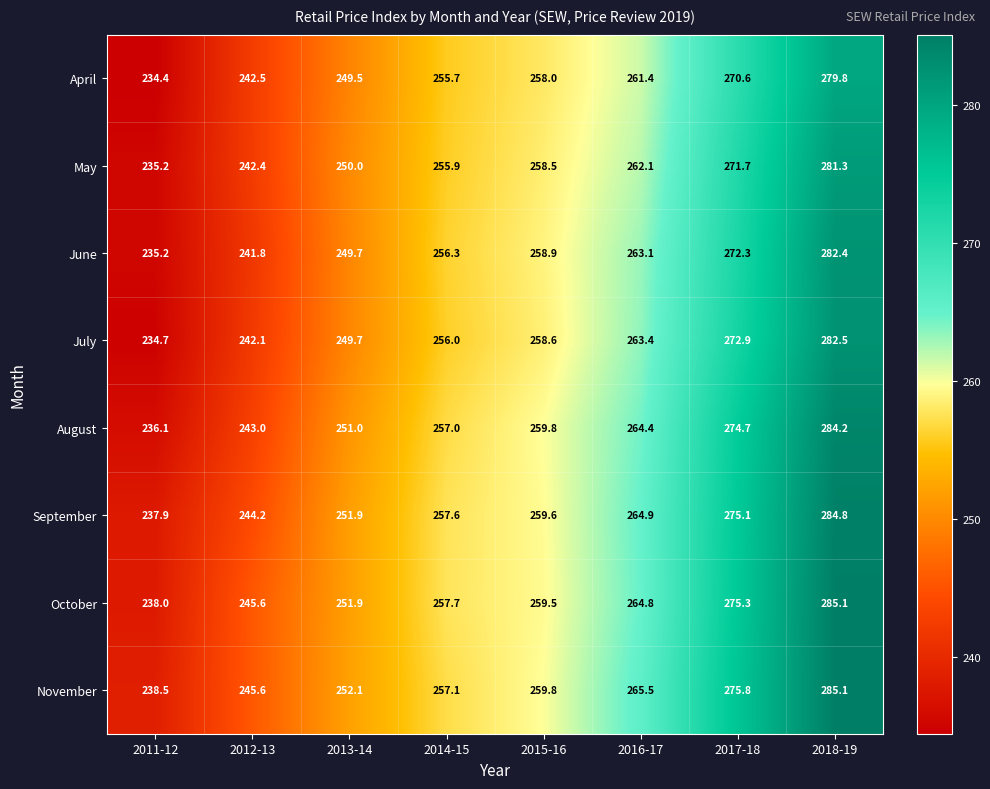

At 2017-18, list the series in order from smallest to largest.

April, May, June, July, August, September, October, November